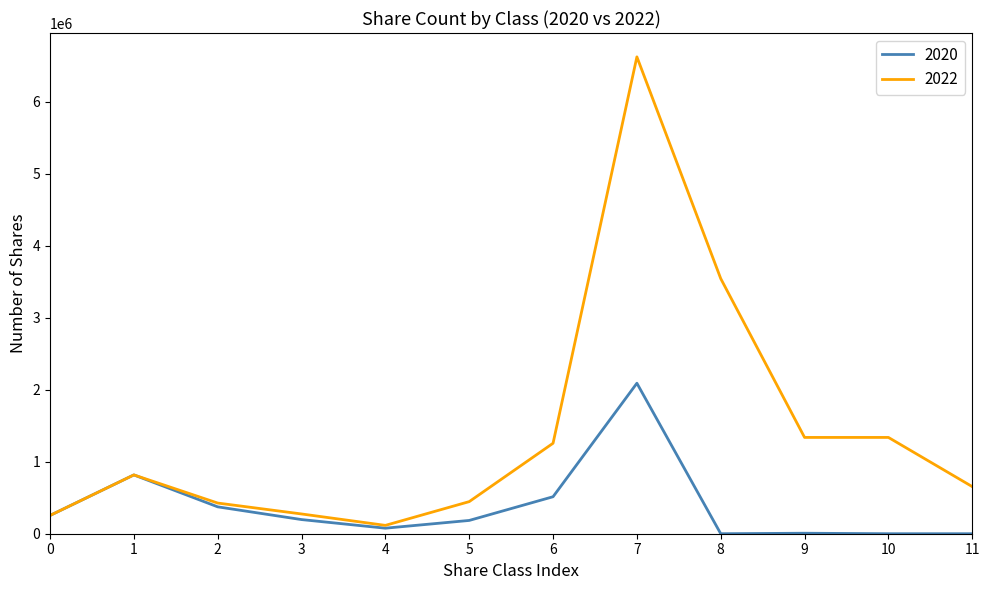

Which series has the largest total across all categories?

2022